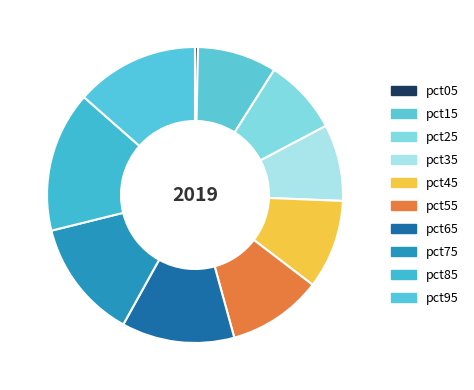

To the nearest percent, what is the difference between the pct45 and pct95 slice percentages?

4%